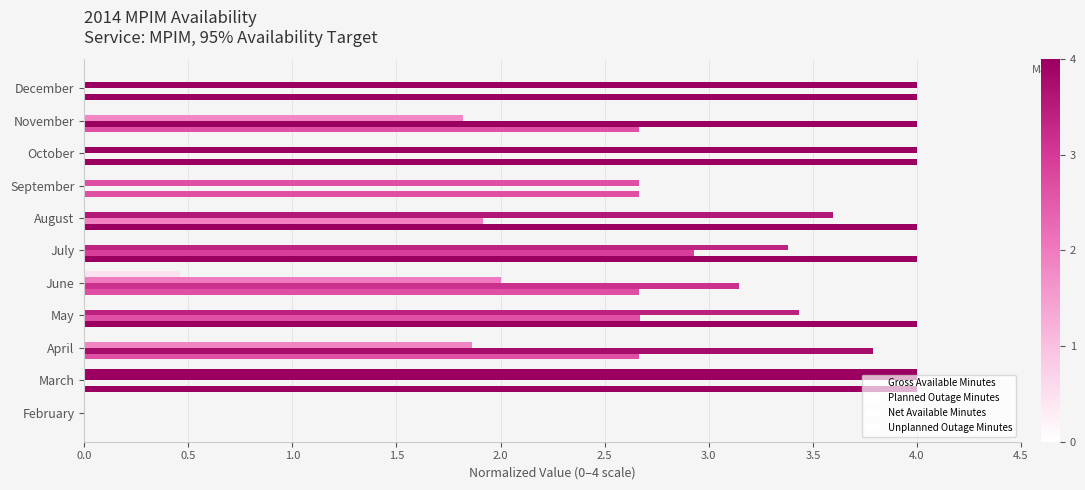

Which series has the largest total across all categories?

Gross Available Minutes